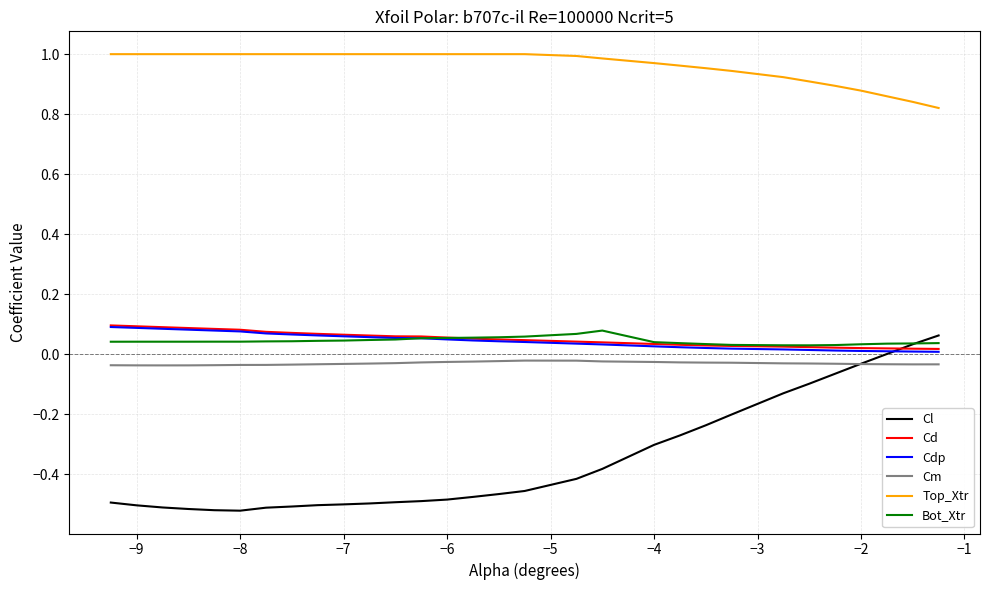

True or false: Cd and Top_Xtr intersect in this chart.

False